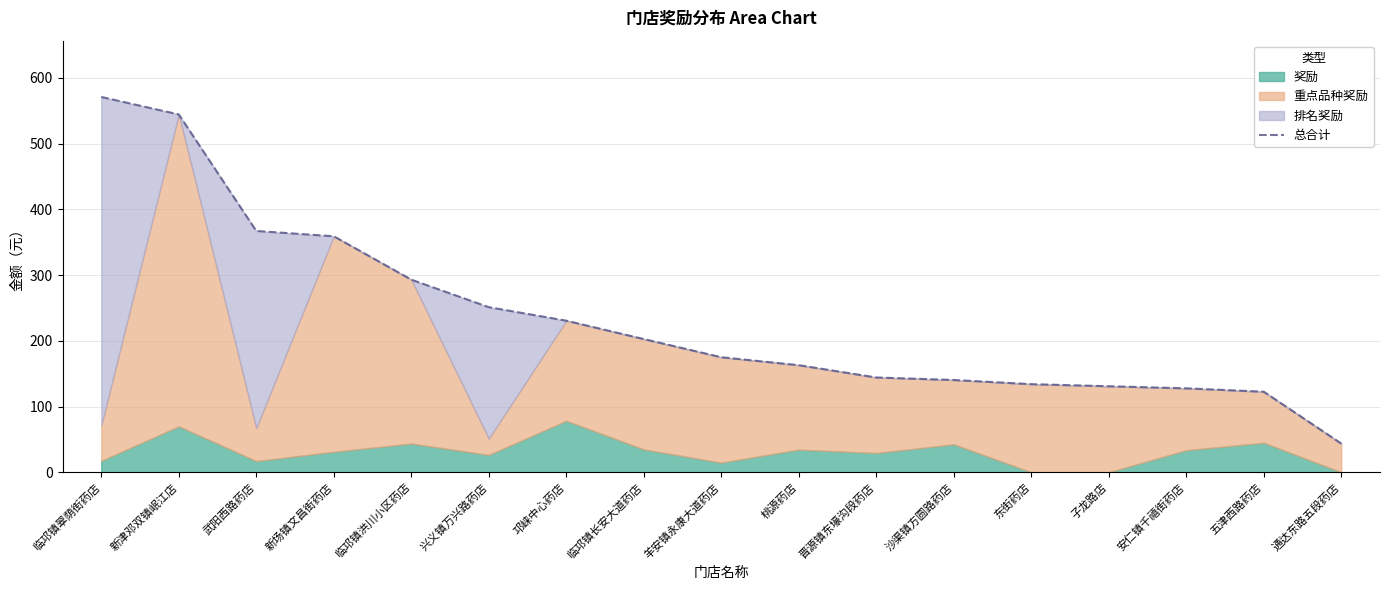

What is the label of the 15th point from the right?

武阳西路药店